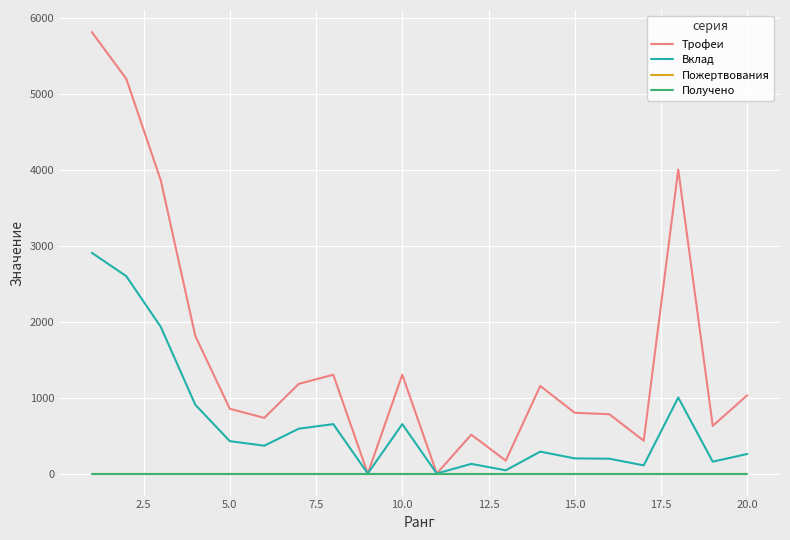

List the series in order of their peak value, lowest first.

Пожертвования, Получено, Вклад, Трофеи